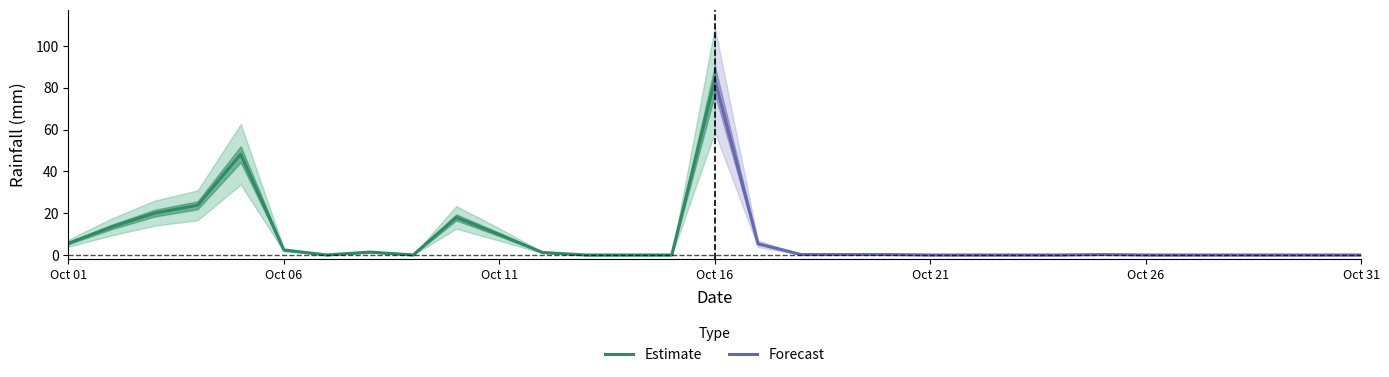

The value of Forecast at Oct 26 is 0.0. True or false?

True